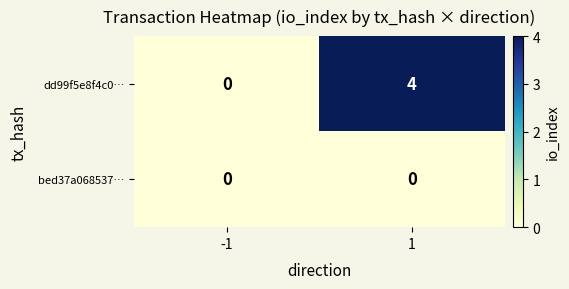

The dd99f5e8f4c0… series shows 0 at -1. True or false?

True